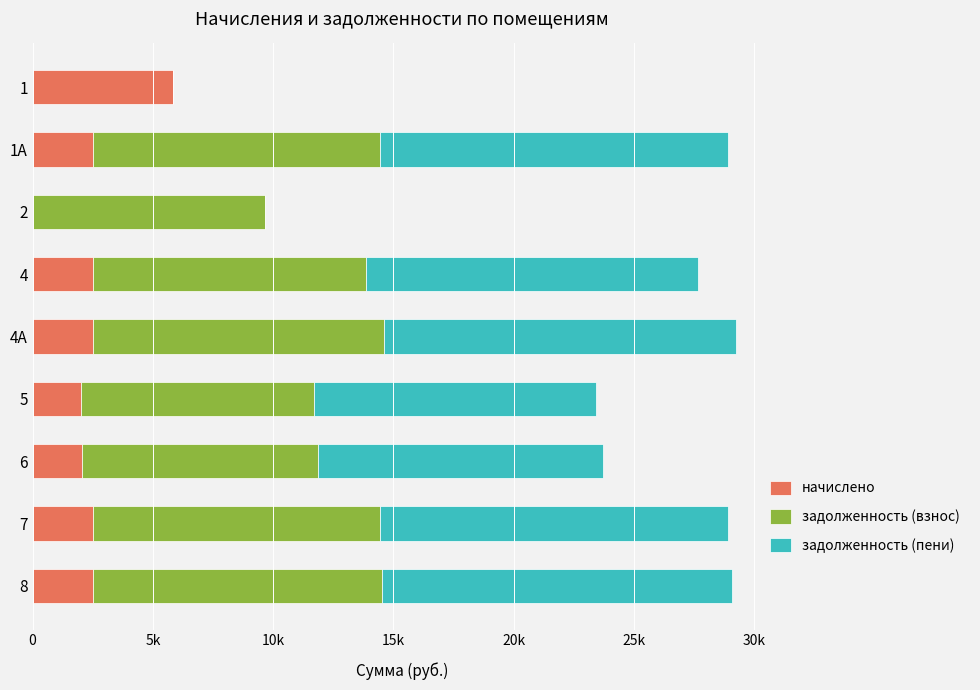

What are all the series names shown in the legend?

начислено, задолженность (взнос), задолженность (пени)